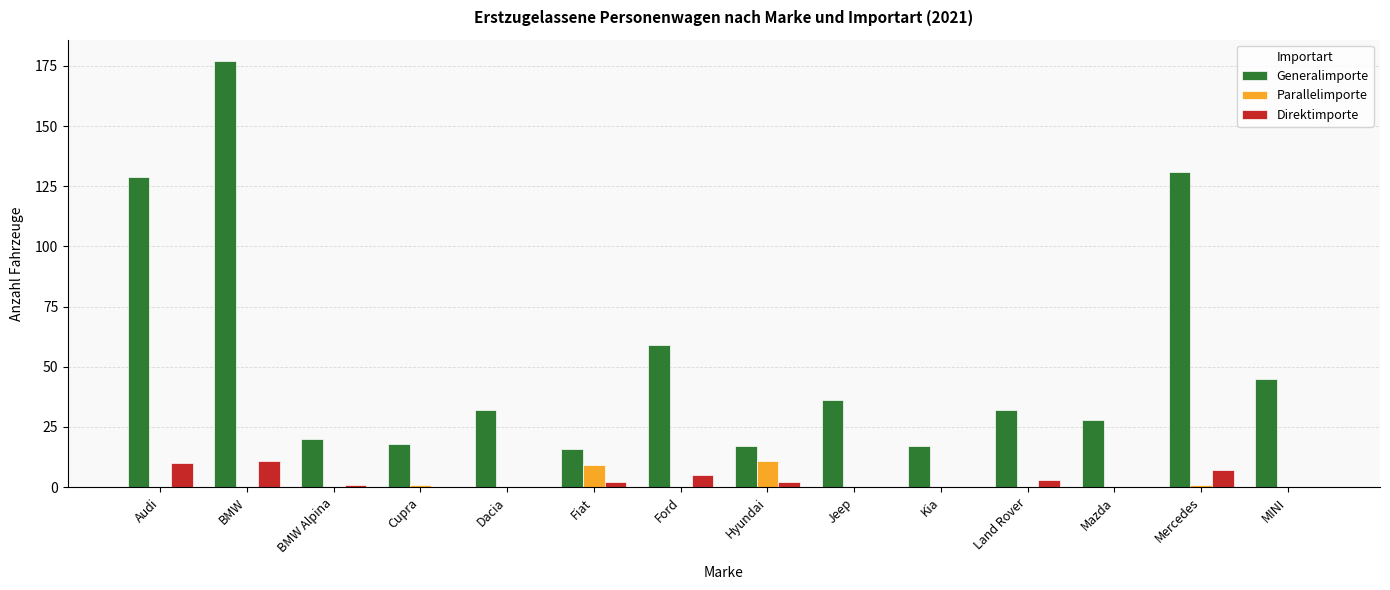

The Generalimporte series shows 25 at Cupra. True or false?

False